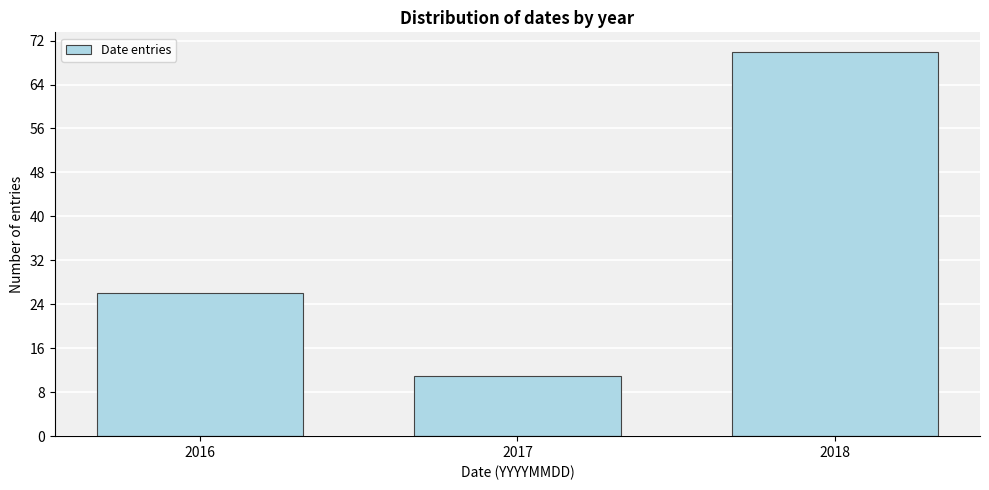

Reading left to right, extract all data points from this chart.

26	11	70